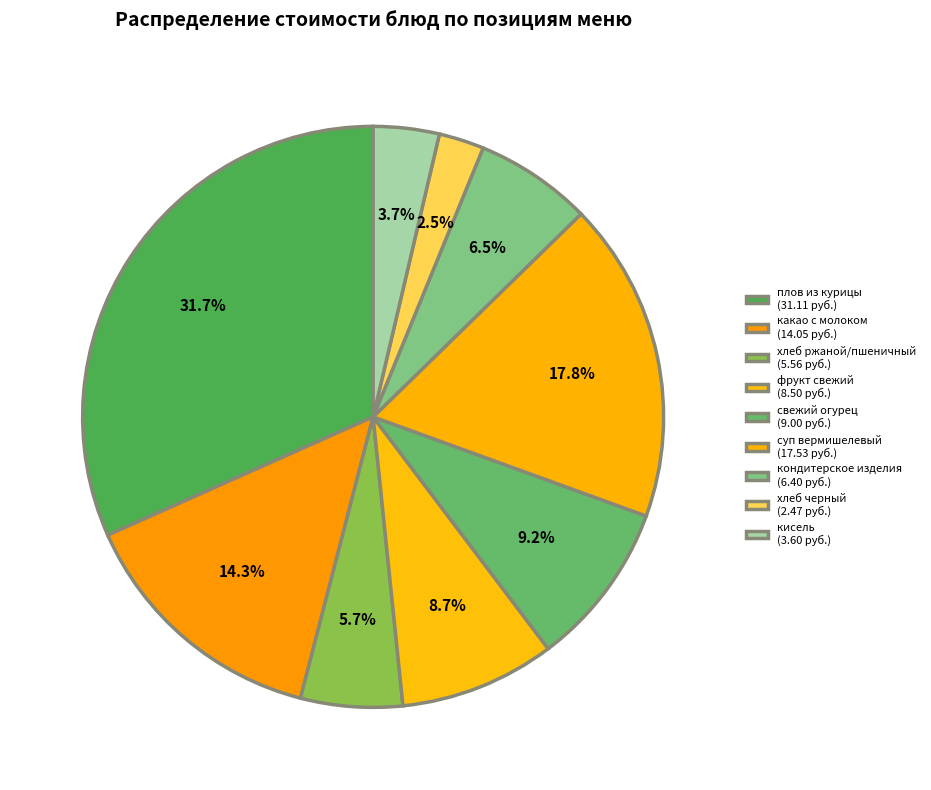

Rank the categories by value from lowest to highest.

хлеб черный, кисель, хлеб ржаной/пшеничный, кондитерское изделия, фрукт свежий, свежий огурец, какао с молоком, суп вермишелевый, плов из курицы